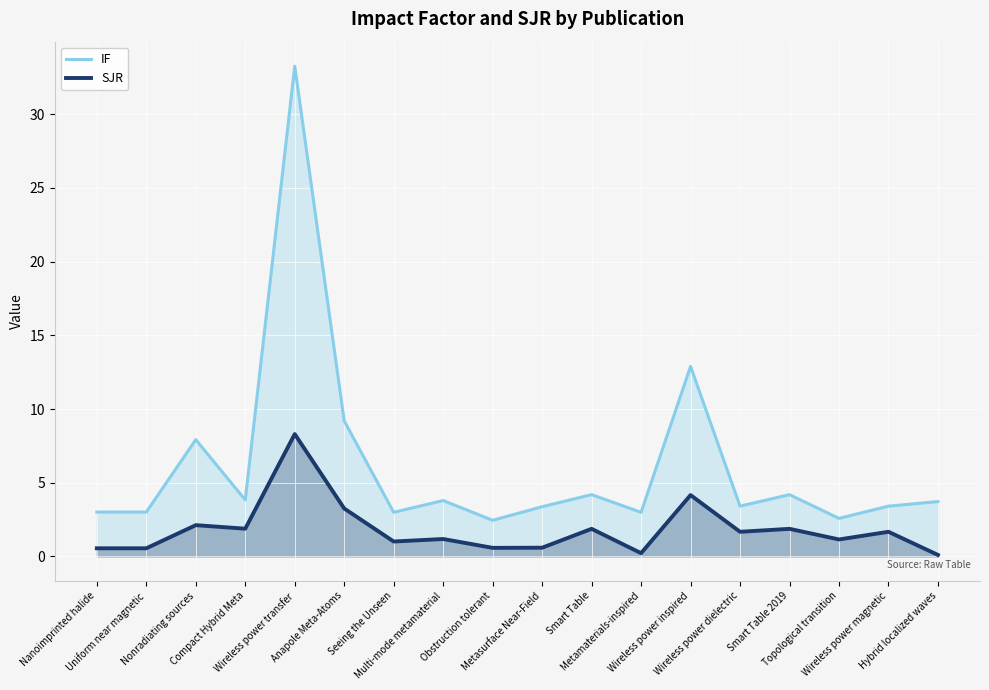

At which label is SJR closest to 4?

Wireless power inspired